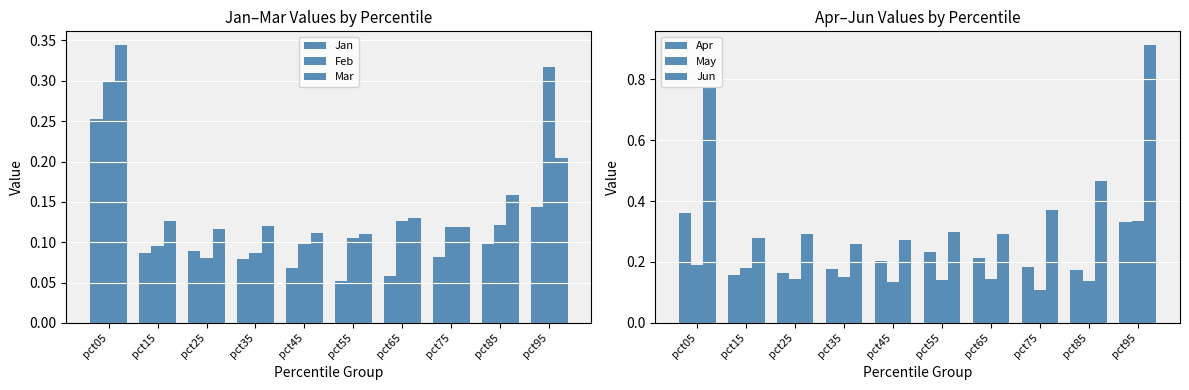

What is the maximum value shown in the chart?

0.9